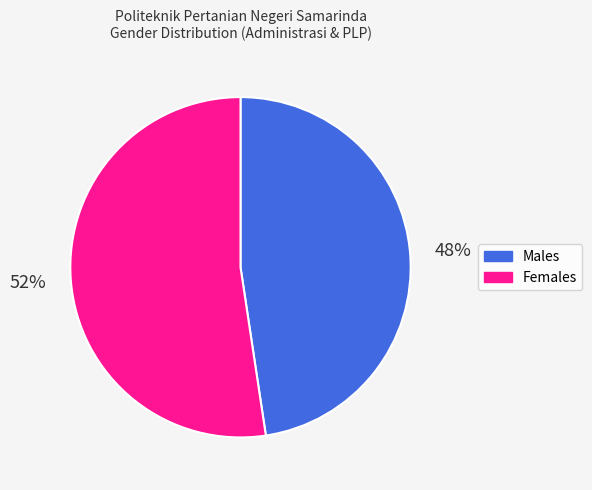

To the nearest percent, what is the average slice percentage?

50%